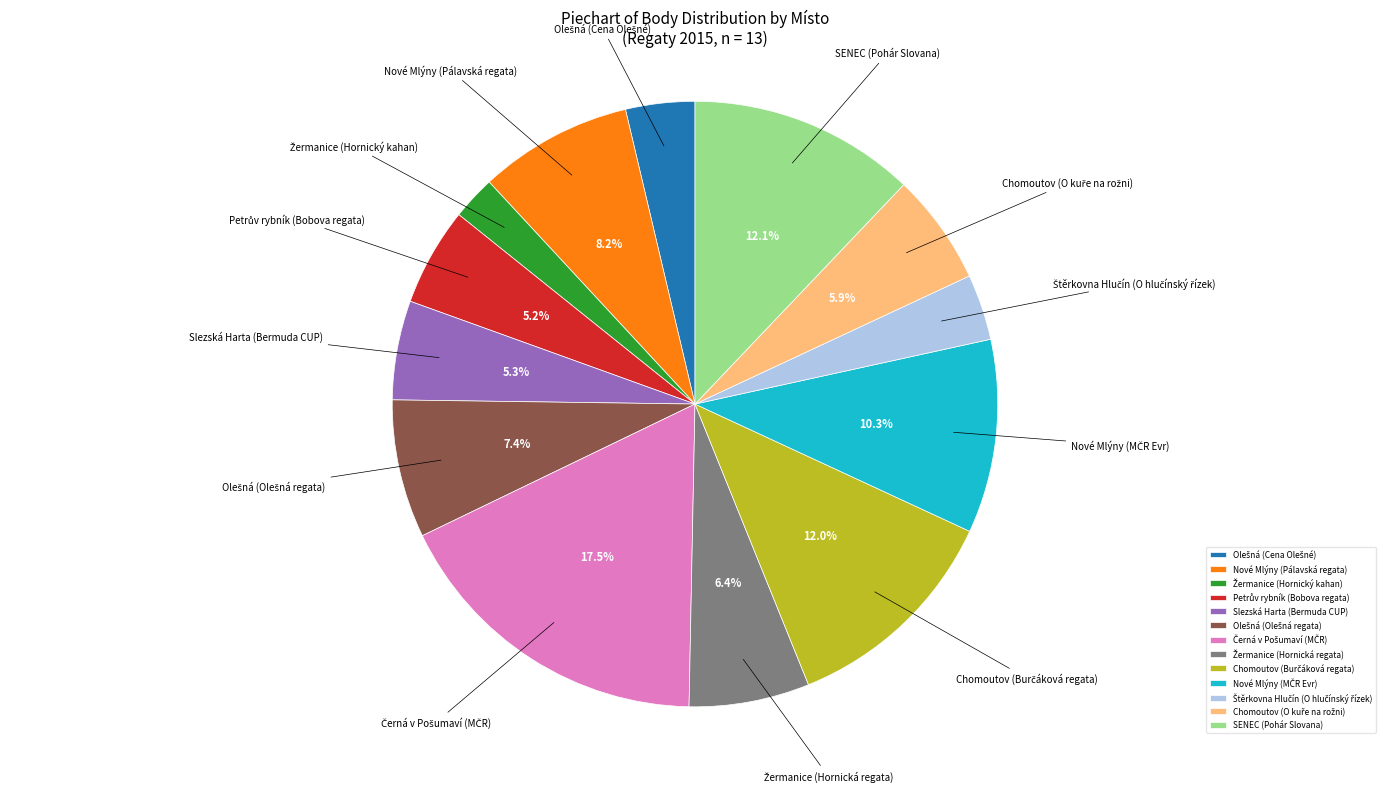

What is the ratio of the value at Slezská Harta (Bermuda CUP) to the value at SENEC (Pohár Slovana)?

0.4